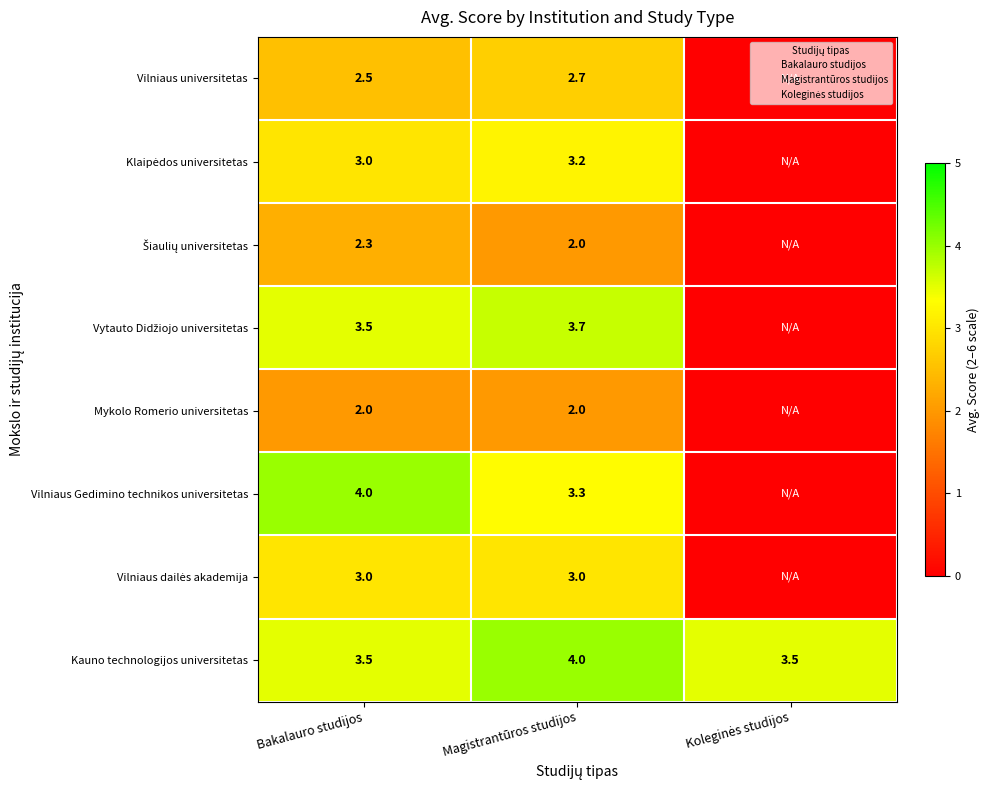

What is the total value across all series at Bakalauro studijos?

23.8